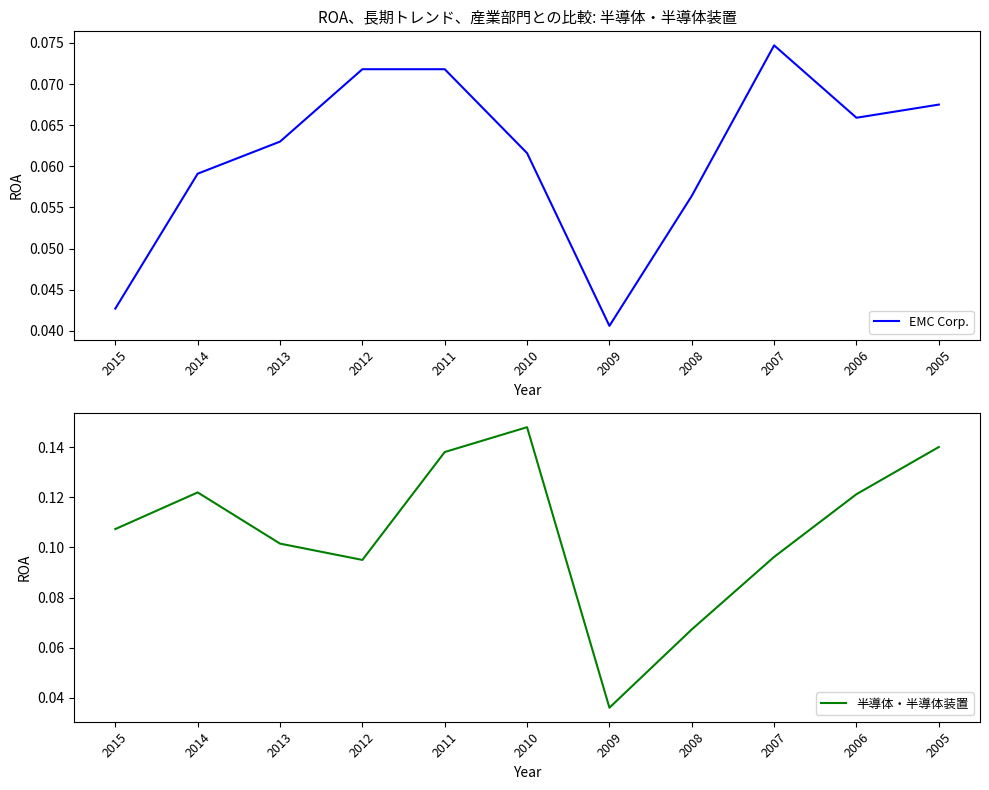

Where is EMC Corp. nearest to the value 0?

2009